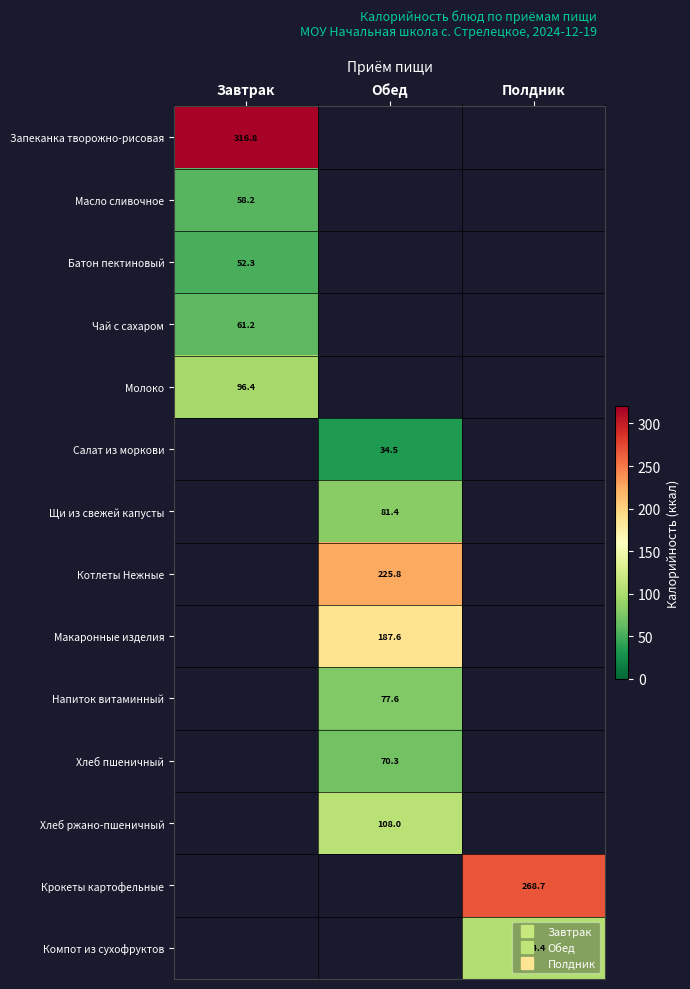

Which series has the largest range (max minus min)?

Запеканка творожно-рисовая